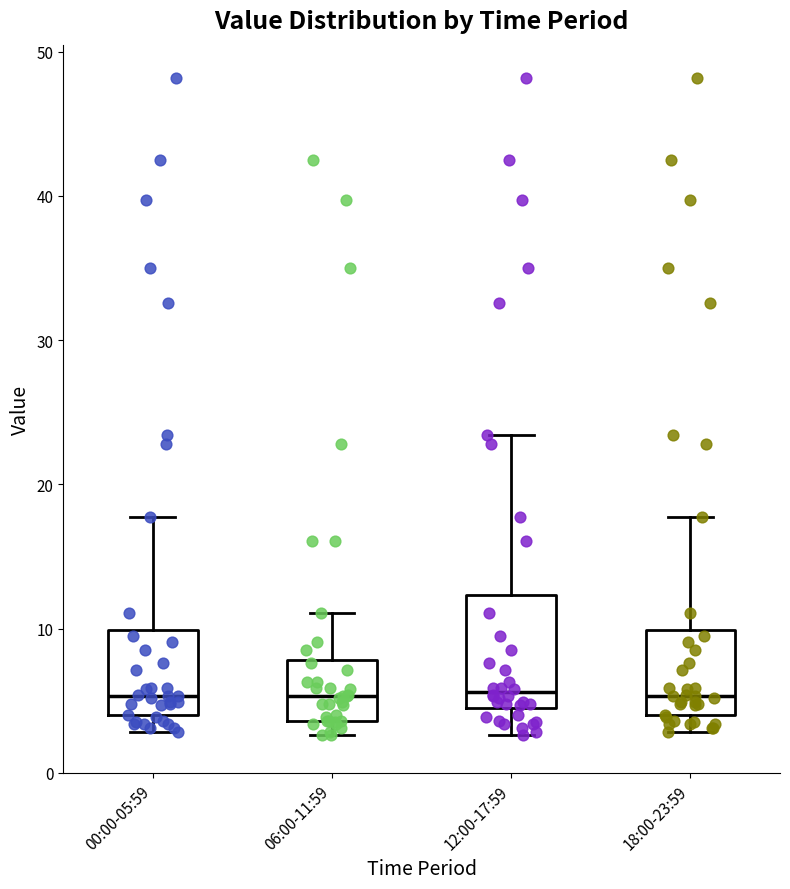

Which box is the tallest, from its lower edge to its upper edge?

12:00-17:59